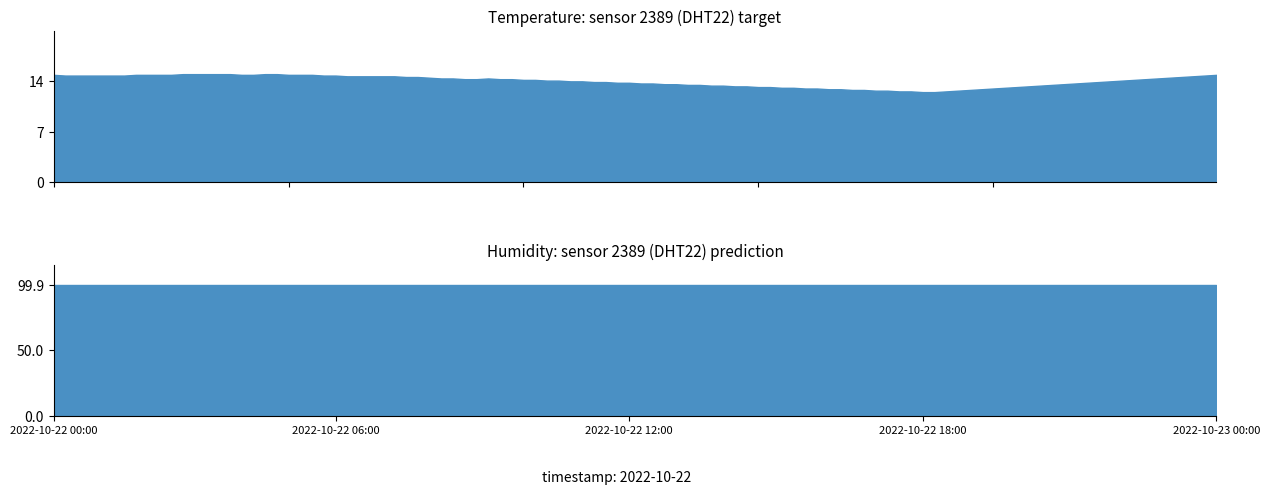

True or false: temperature and humidity intersect in this chart.

False